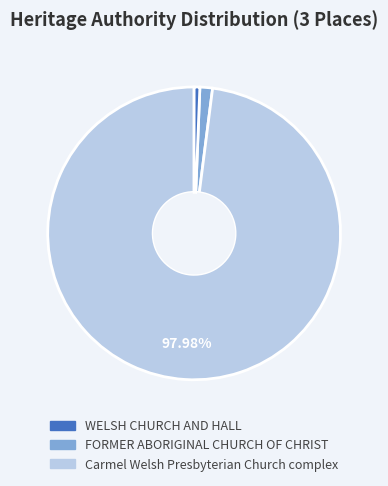

To the nearest percent, what is the combined percentage of FORMER ABORIGINAL CHURCH OF CHRIST and WELSH CHURCH AND HALL?

2%